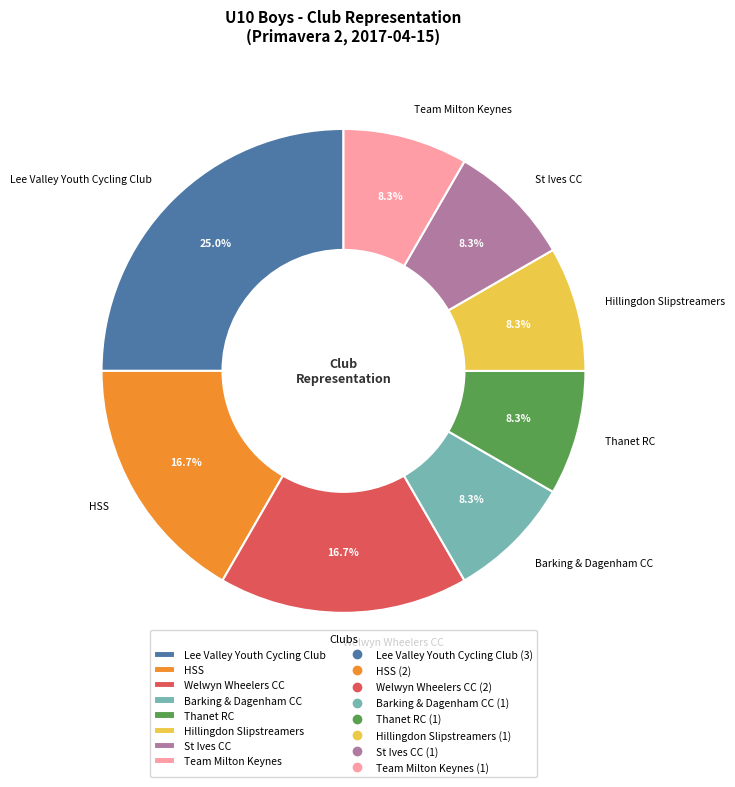

Approximately how many times larger is the value at Welwyn Wheelers CC compared to Barking & Dagenham CC?

2.0